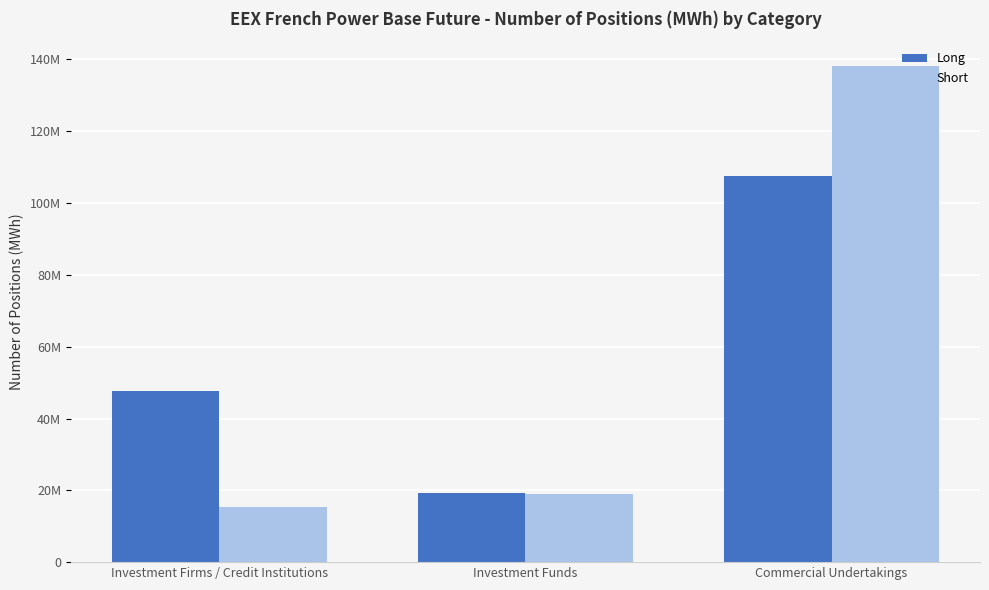

Between Investment Firms / Credit Institutions and Commercial Undertakings, which series saw the biggest shift?

Short